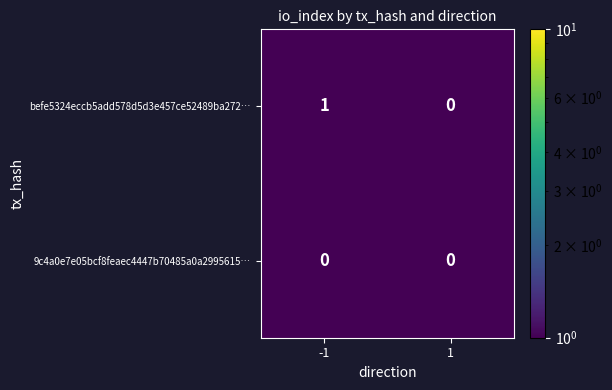

What is the minimum value shown in the chart?

0